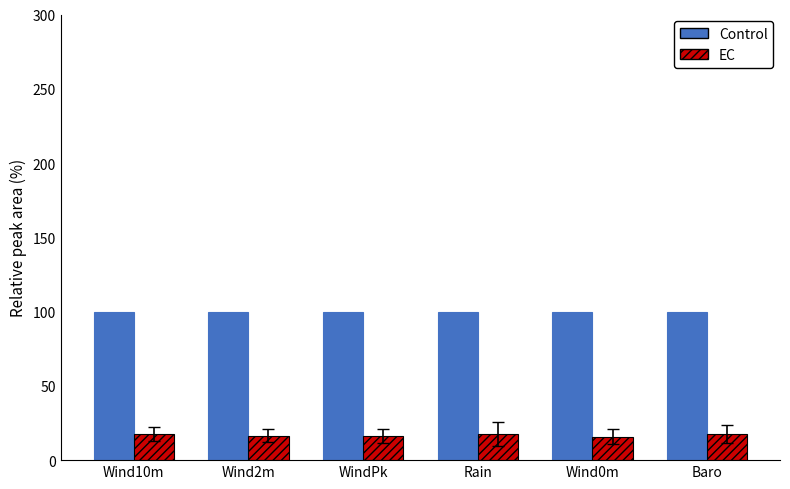

What is the total value across all series at Baro?

117.5